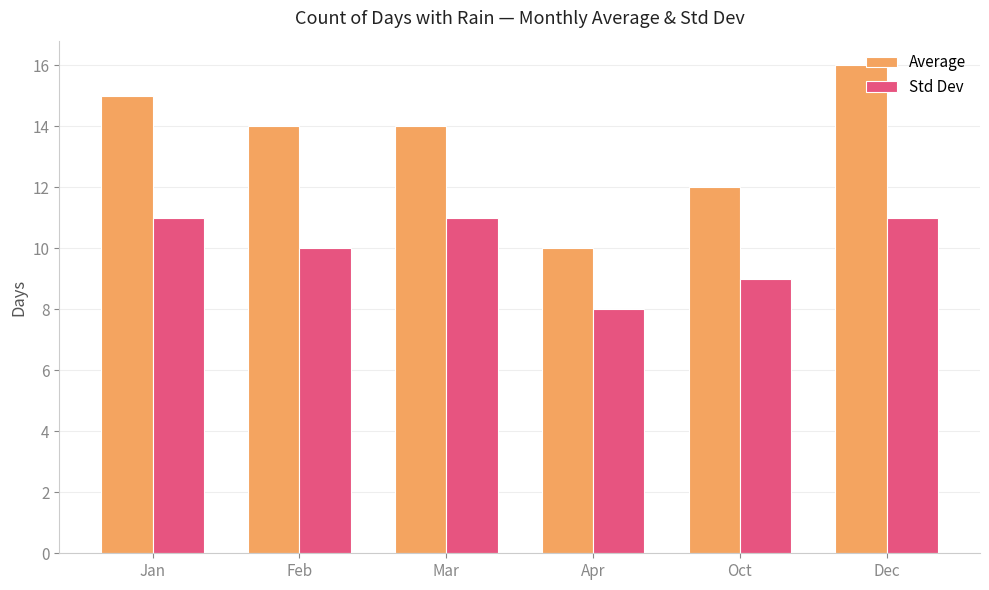

What is the difference between the Std Dev values at Apr and Oct?

1